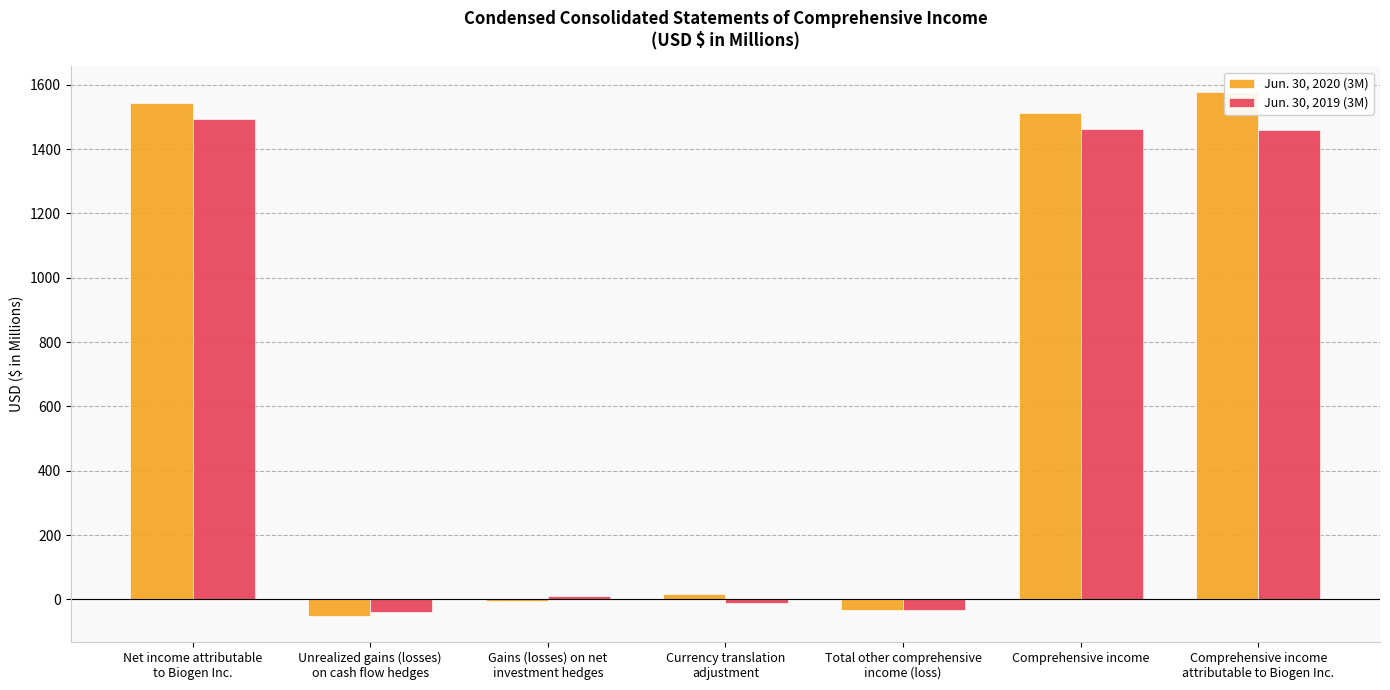

At which category is the sum across all series the highest?

Comprehensive income
attributable to Biogen Inc.